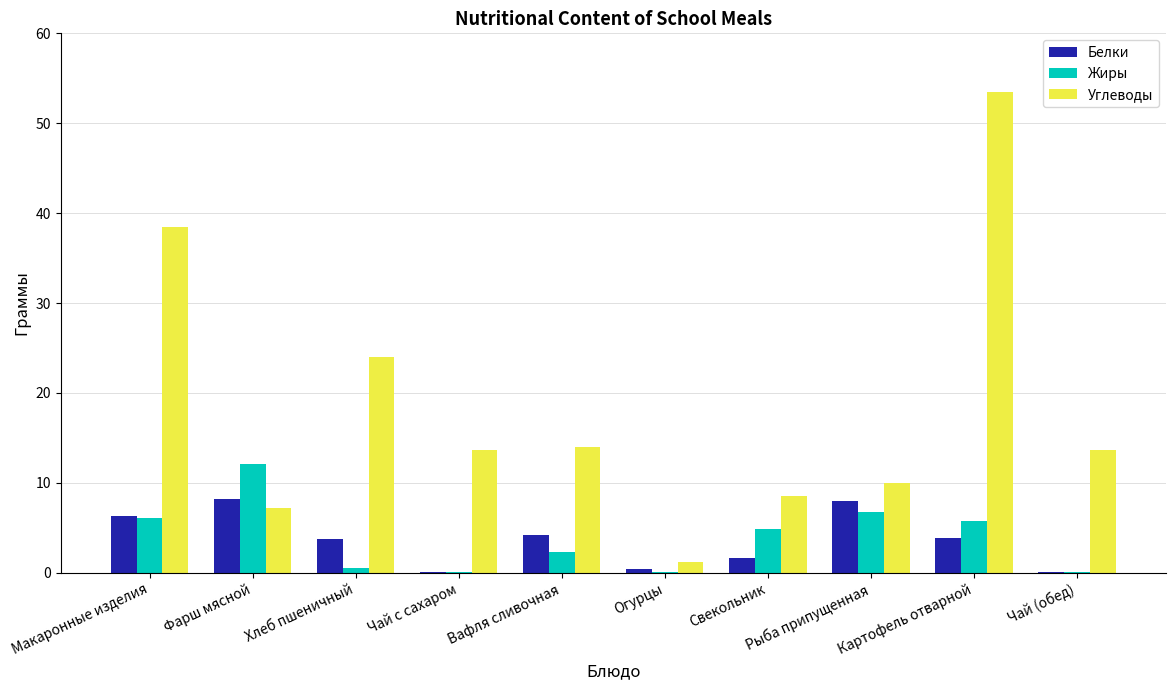

At which category does the chart reach its peak across all series?

Картофель отварной